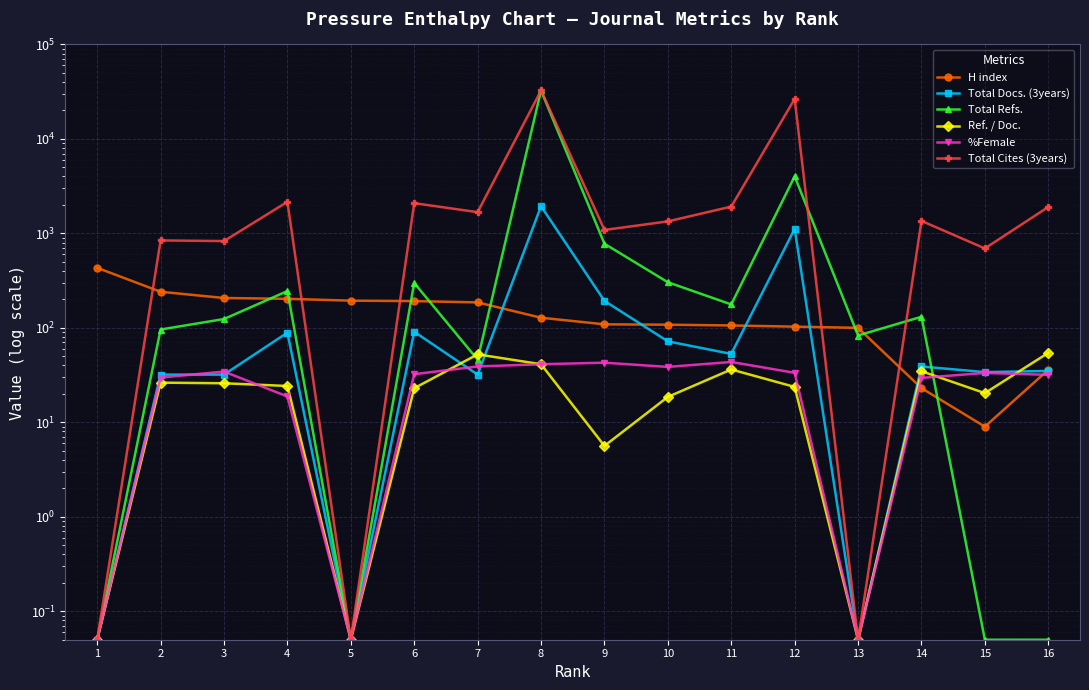

Reading left to right, extract all data points from this chart.

H index: 432.0	241.0	207.0	203.0	194.0	192.0	186.0	128.0	109.0	108.0	106.0	103.0	100.0	23.0	9.0	36.0
Total Docs. (3years): 0.1	32.0	32.0	89.0	0.1	91.0	32.0	1939.0	193.0	72.0	53.0	1118.0	0.1	39.0	34.0	35.0
Total Refs.: 0.1	96.0	124.0	245.0	0.1	299.0	46.0	32570.0	777.0	304.0	177.0	4016.0	83.0	131.0	0.1	0.1
Ref. / Doc.: 0.1	26.3	25.9	24.2	0.1	22.9	52.4	41.2	5.6	18.6	36.2	23.7	0.1	34.7	20.4	54.4
%Female: 0.1	29.8	34.5	18.8	0.1	32.3	39.0	41.2	42.8	38.6	43.5	33.4	0.1	29.6	33.3	31.8
Total Cites (3years): 0.1	842.0	829.0	2158.0	0.1	2088.0	1677.0	32570.0	1087.0	1339.0	1921.0	26505.0	0.1	1355.0	693.0	1903.0